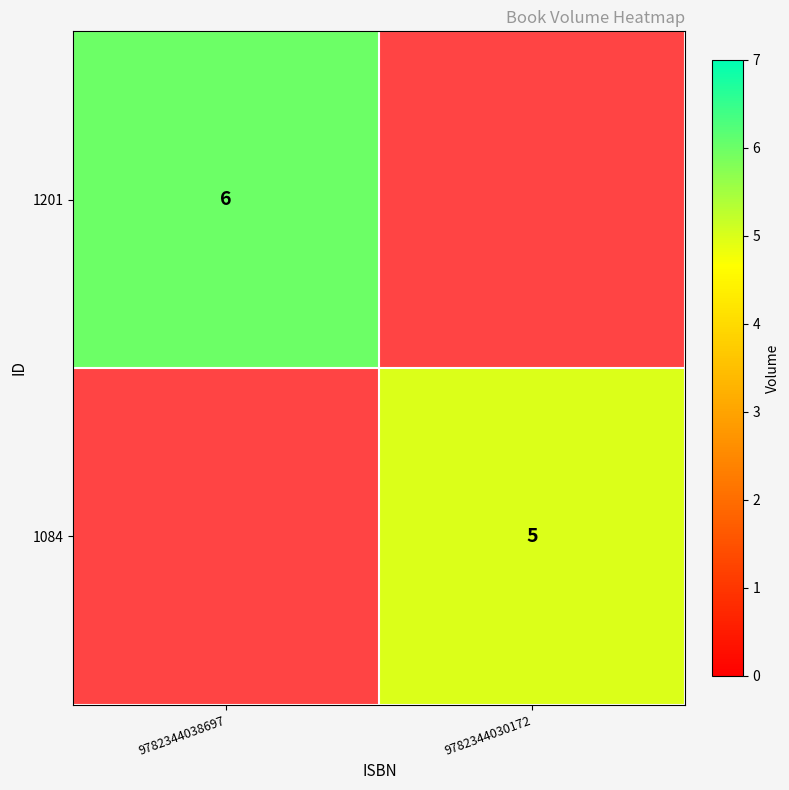

Is it true that 1084 equals 5 at 9782344030172?

True